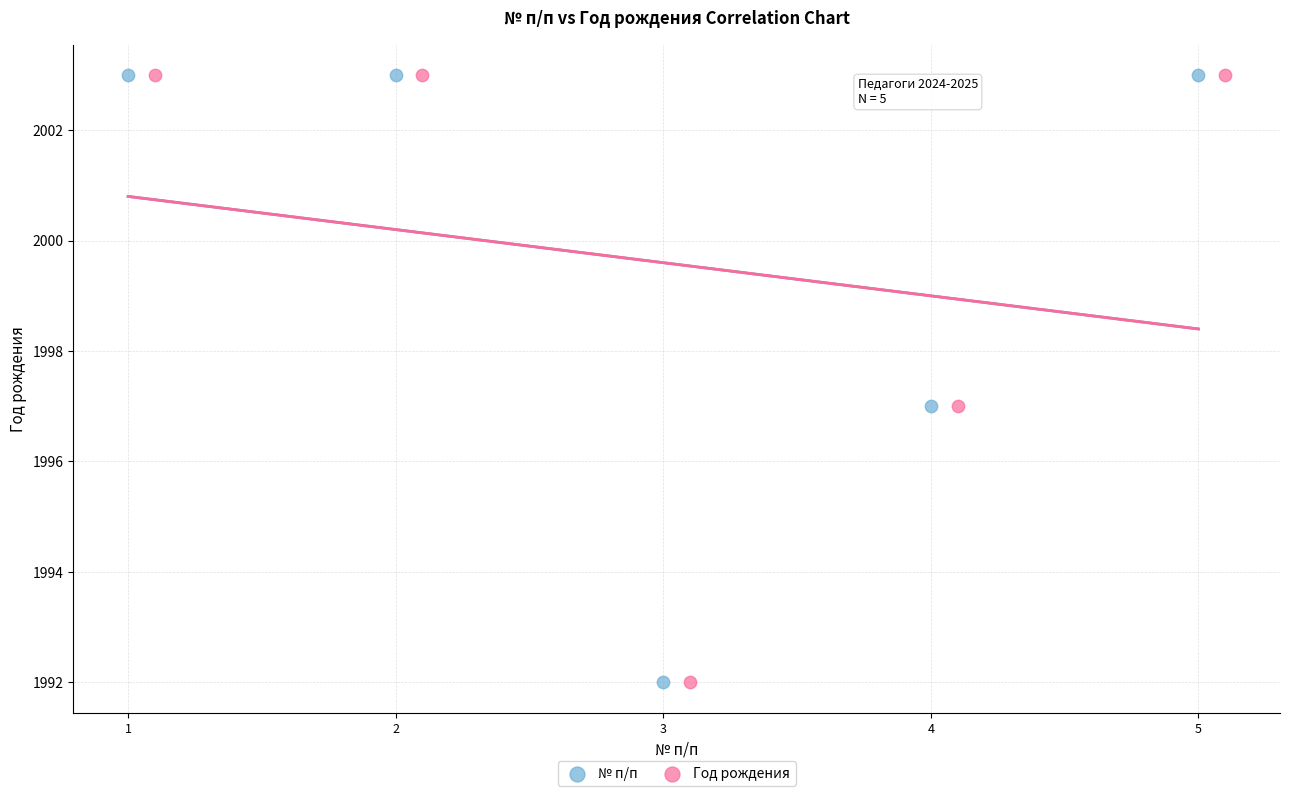

What are all the series names shown in the legend?

№ п/п, Год рождения